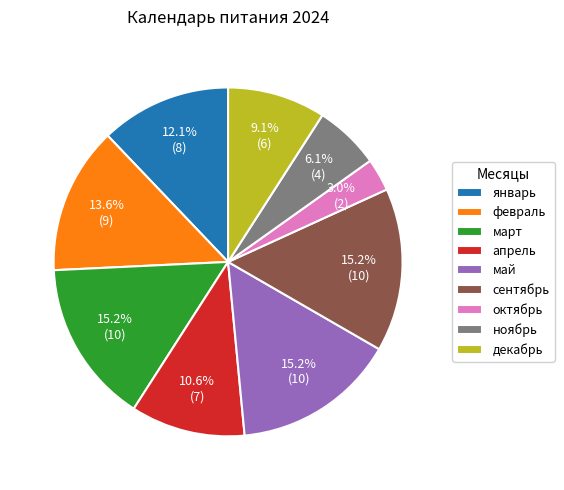

To the nearest percent, what is the combined percentage of март and декабрь?

24%